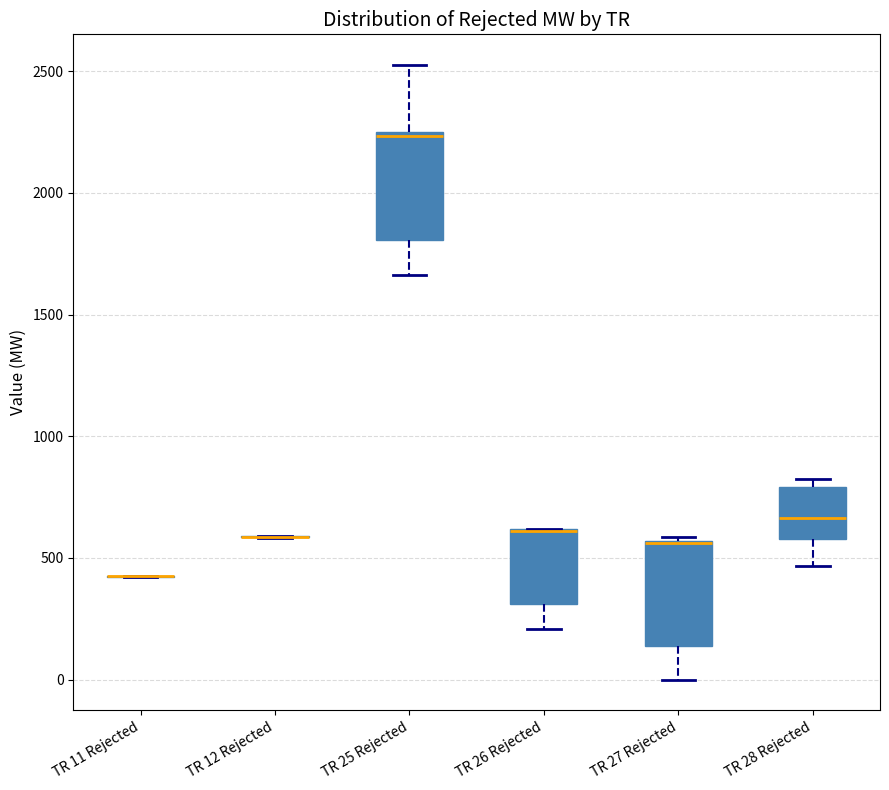

Where does the median line of the box for TR 28 Rejected sit on the y-axis? The values are not printed on the chart, so give them approximately, as read against the axis.

650